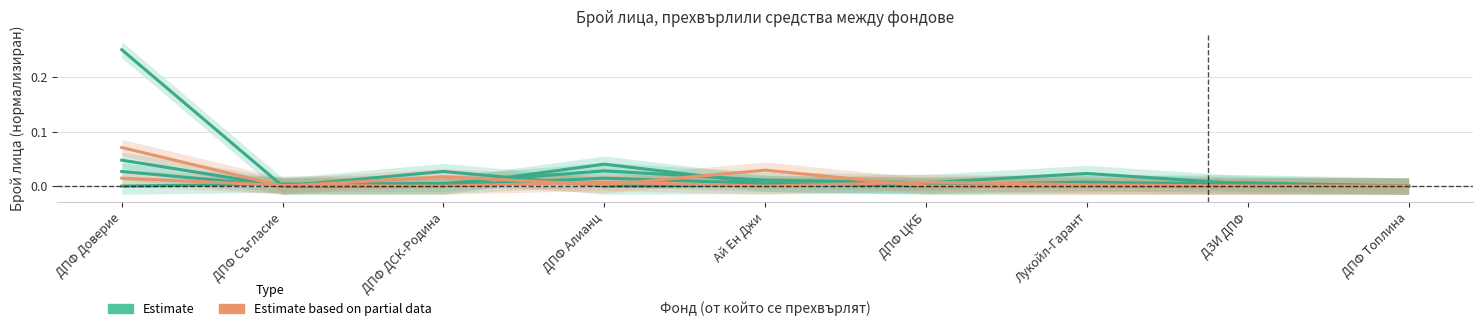

How many intersections are there between ДПФ Доверие and ДПФ Съгласие?

1